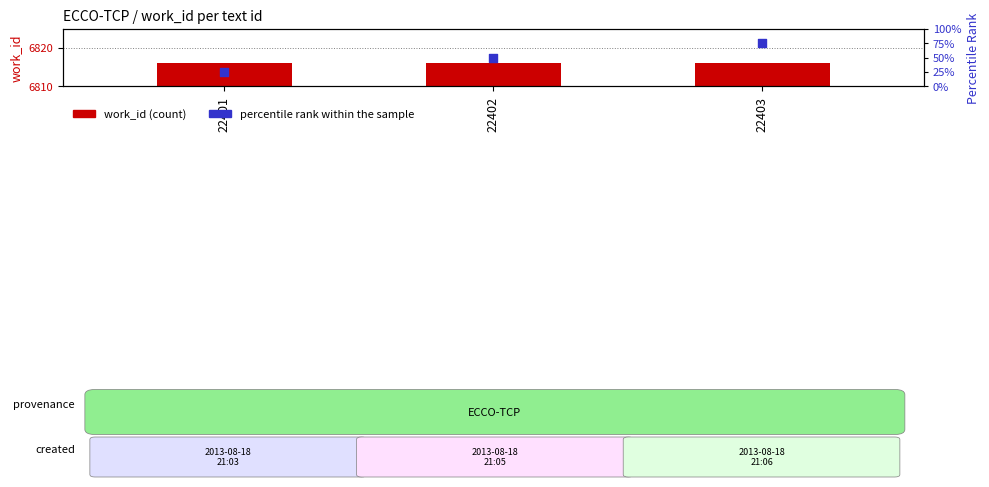

Which series reaches the minimum Y coordinate?

percentile rank within the sample